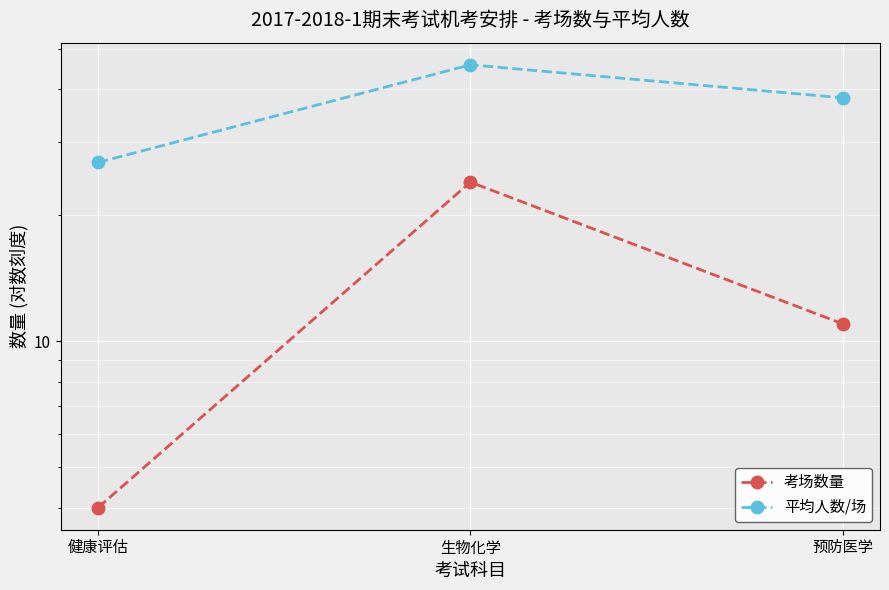

How many distinct data groups are displayed?

2